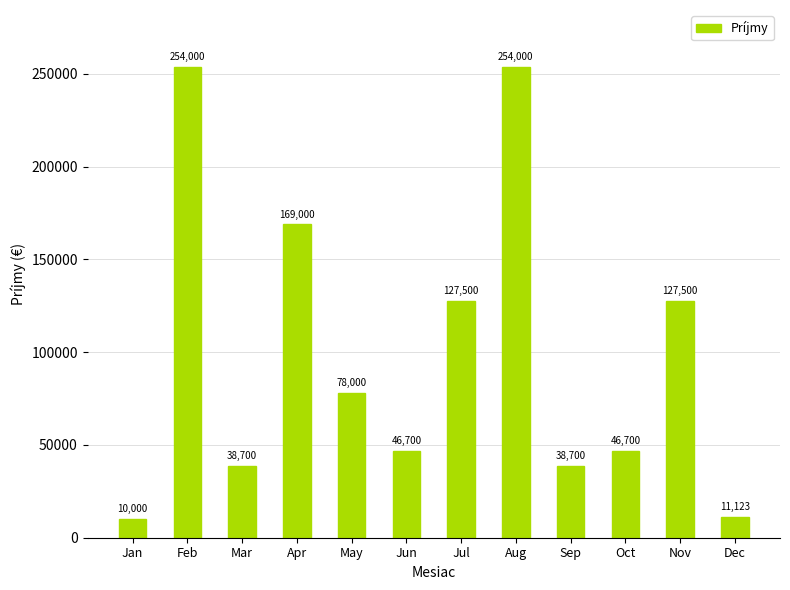

Which has a higher value, Aug or Sep?

Aug